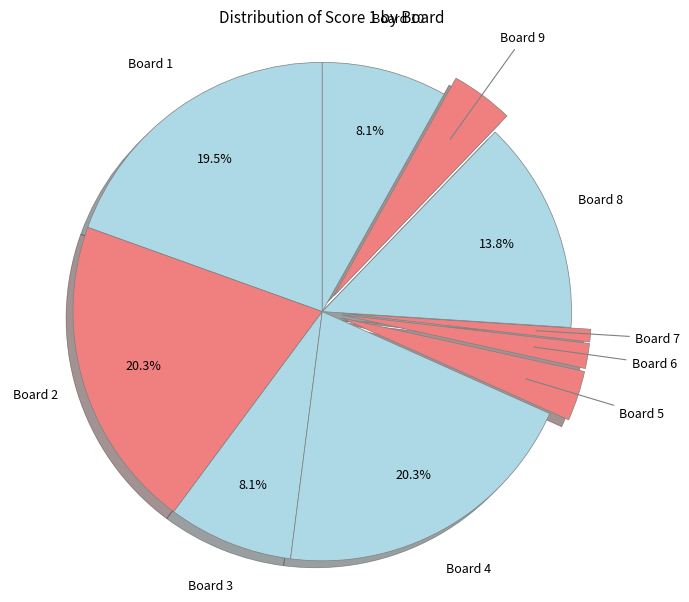

What is the smallest slice in the pie chart?

Board 7